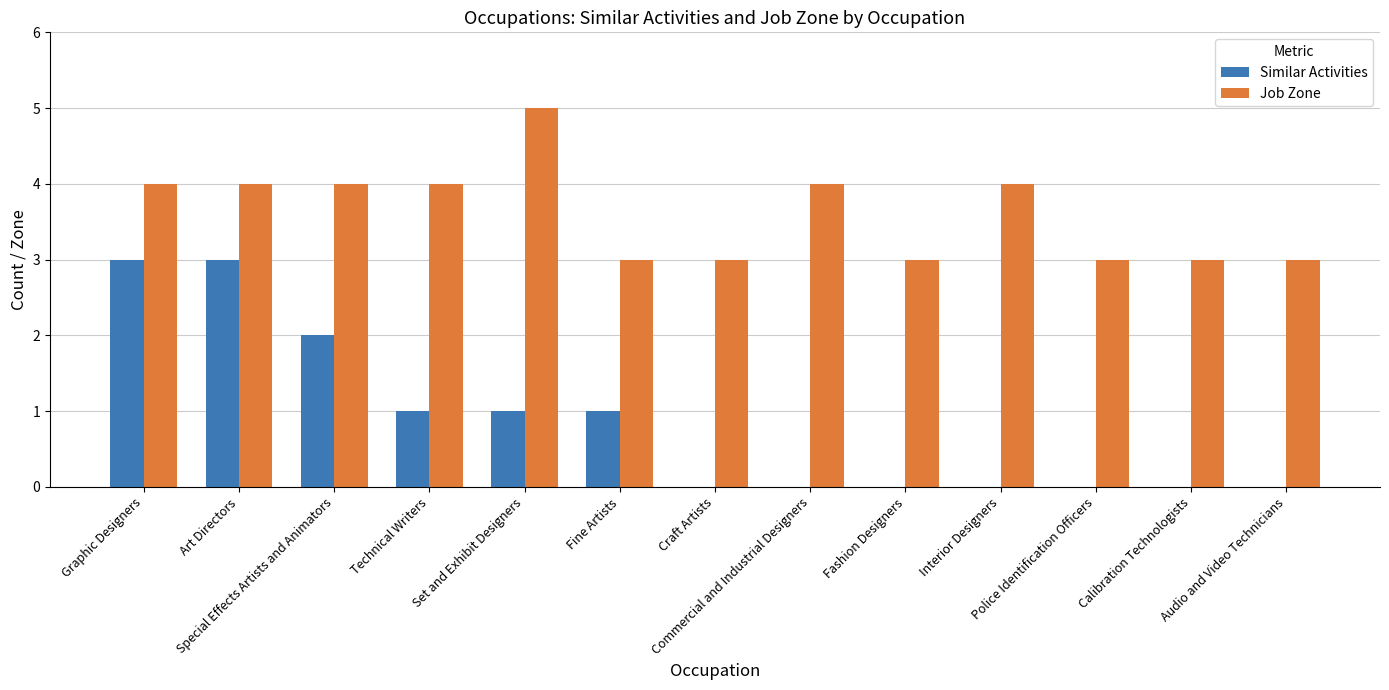

What is the maximum value shown in the chart?

5